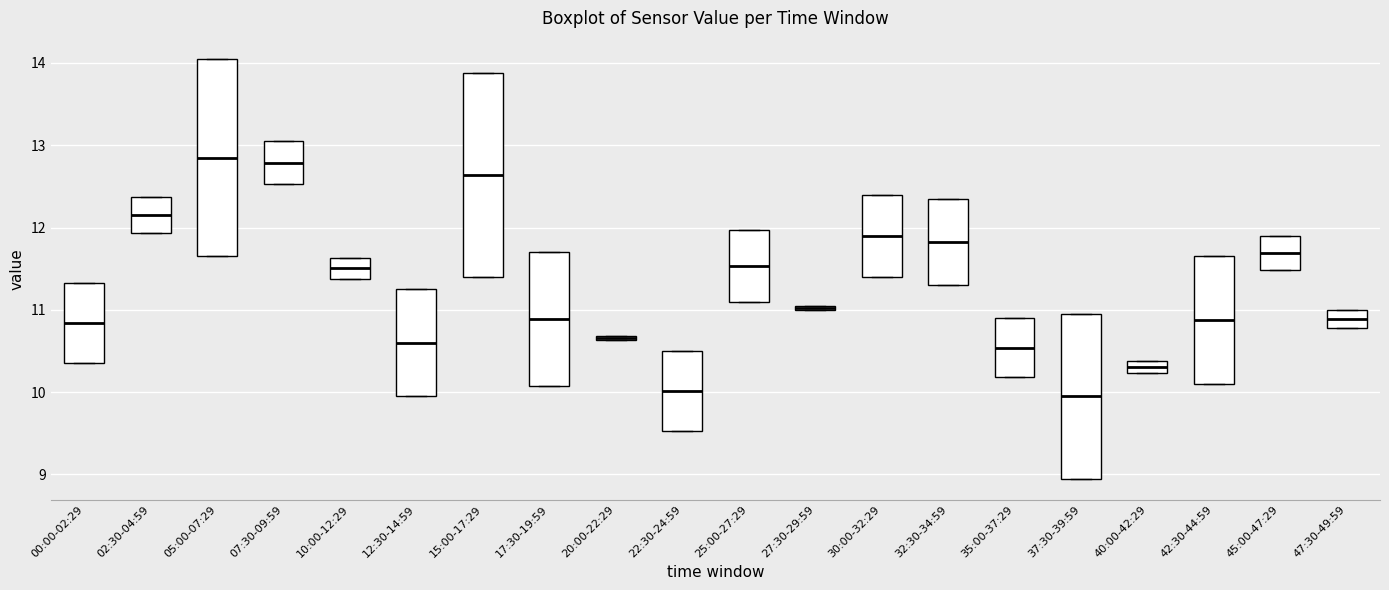

Where is the upper edge of the box for 45:00-47:29 on the y-axis? The values are not printed on the chart, so give them approximately, as read against the axis.

11.9